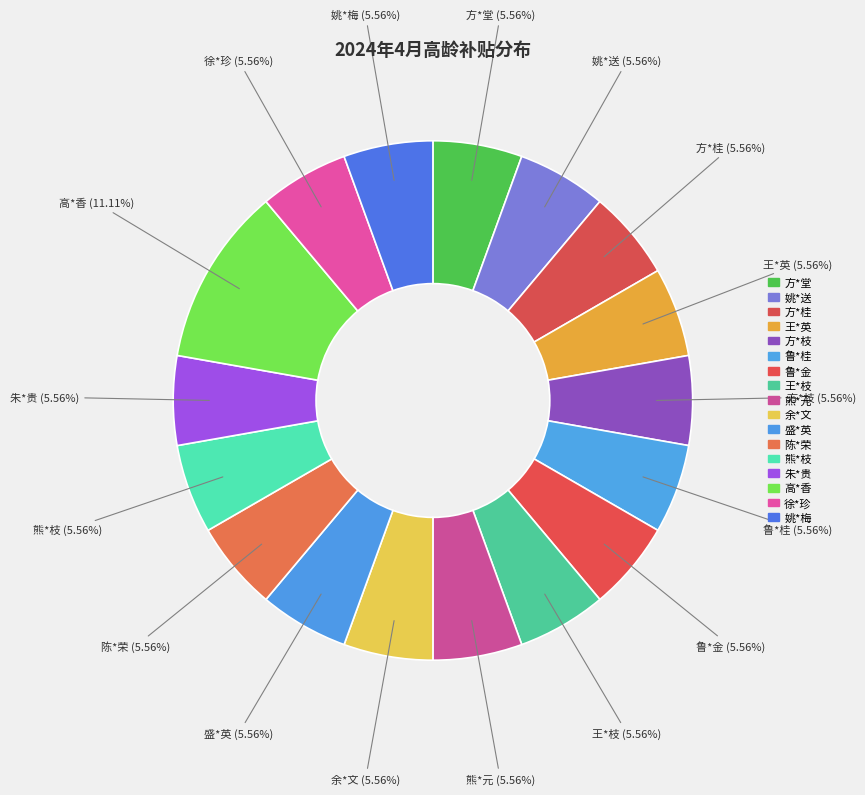

Does 高*香 account for over 50% of the chart?

No